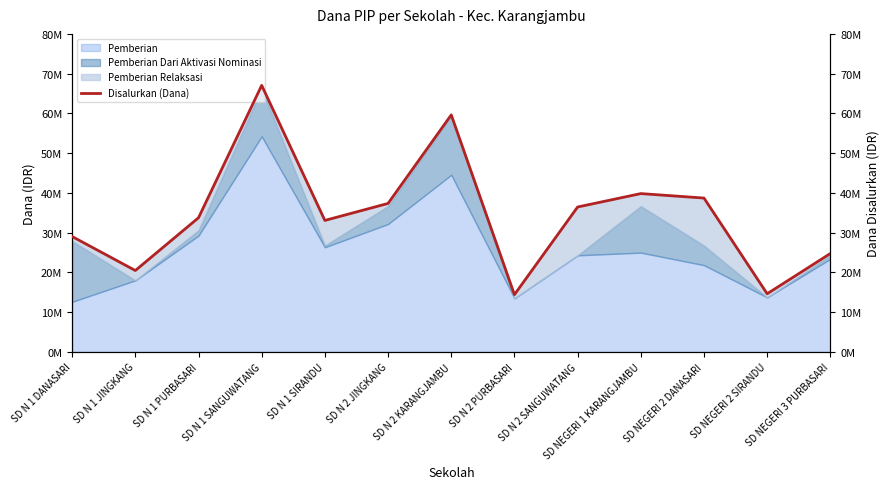

How many points are higher than both their immediate neighbors (excluding endpoints)?

3